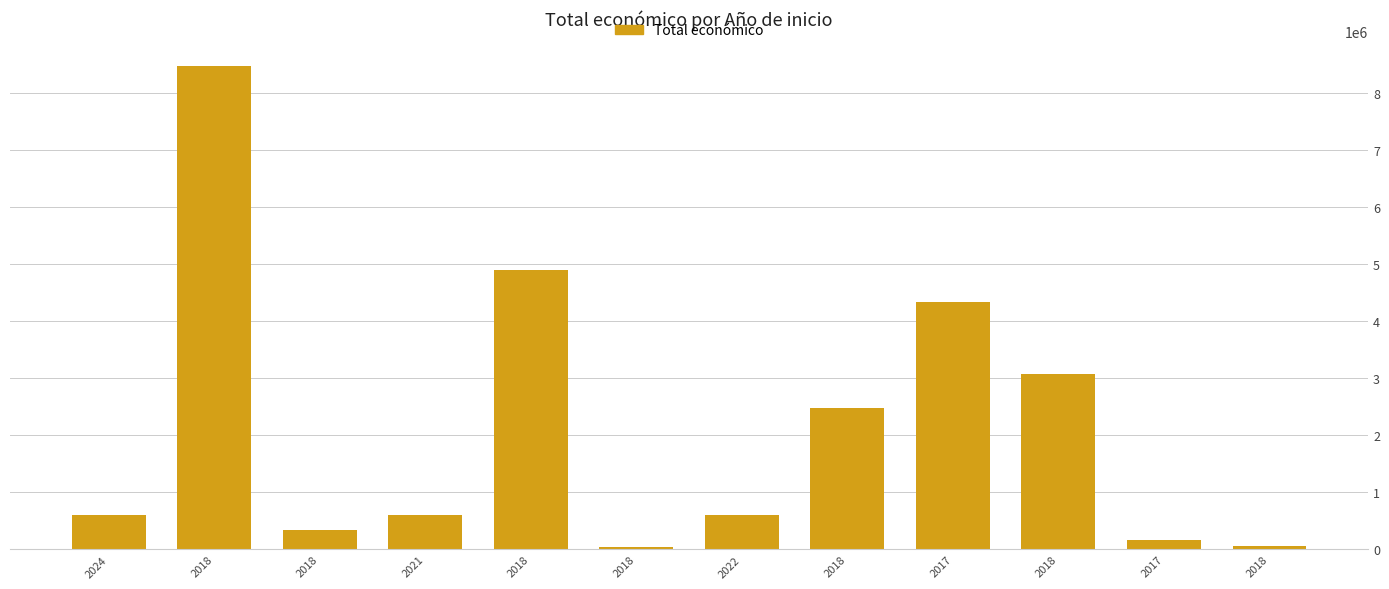

How many distinct data groups are displayed?

1